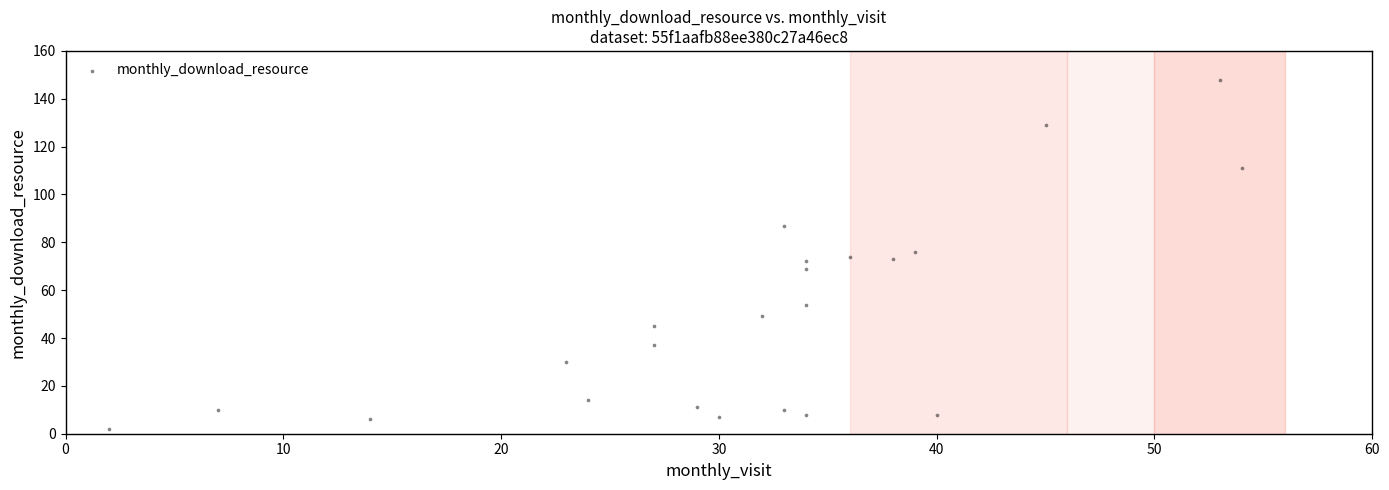

What is the range of Y values (max minus min)?

146